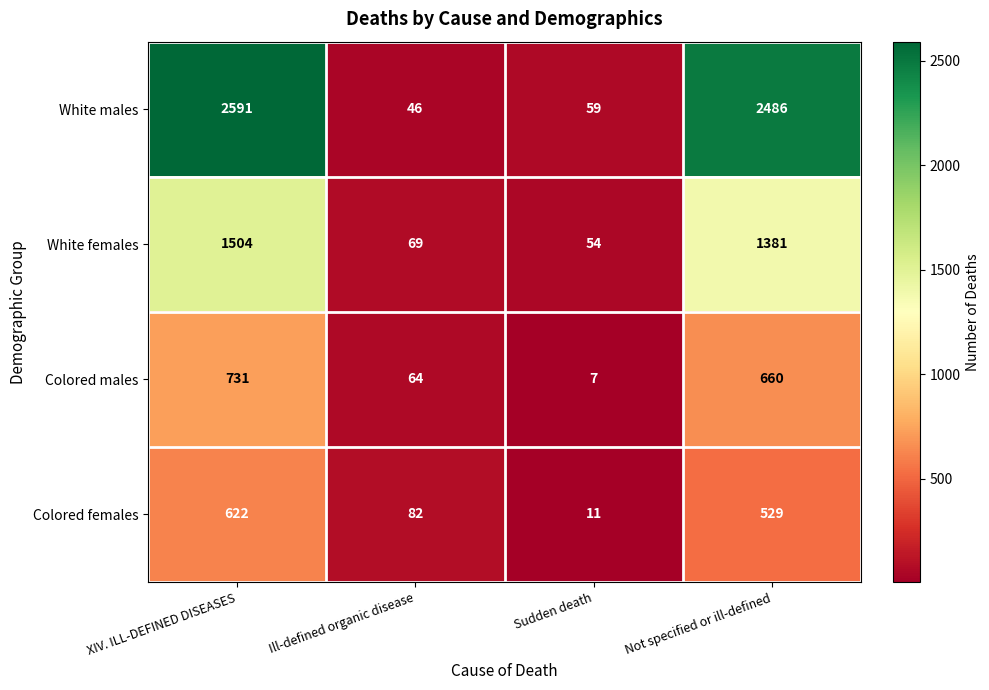

Reading left to right, transcribe all the data shown in this chart.

White males: XIV. ILL-DEFINED DISEASES=2591	Ill-defined organic disease=46	Sudden death=59	Not specified or ill-defined=2486
White females: XIV. ILL-DEFINED DISEASES=1504	Ill-defined organic disease=69	Sudden death=54	Not specified or ill-defined=1381
Colored males: XIV. ILL-DEFINED DISEASES=731	Ill-defined organic disease=64	Sudden death=7	Not specified or ill-defined=660
Colored females: XIV. ILL-DEFINED DISEASES=622	Ill-defined organic disease=82	Sudden death=11	Not specified or ill-defined=529